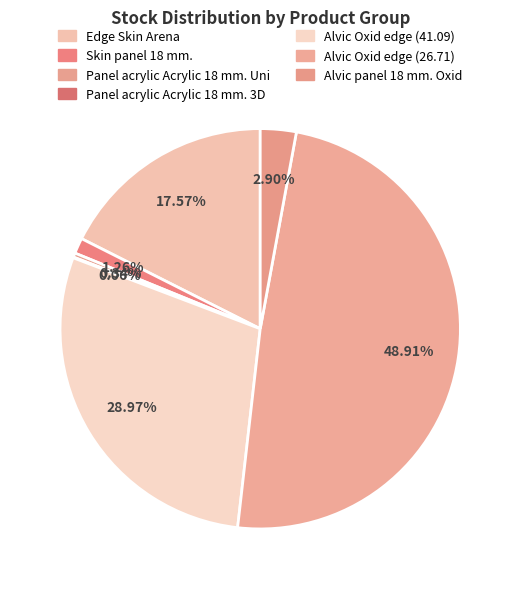

What is the total percentage of Panel acrylic Acrylic 18 mm. 3D and Edge Skin Arena?

17.6%